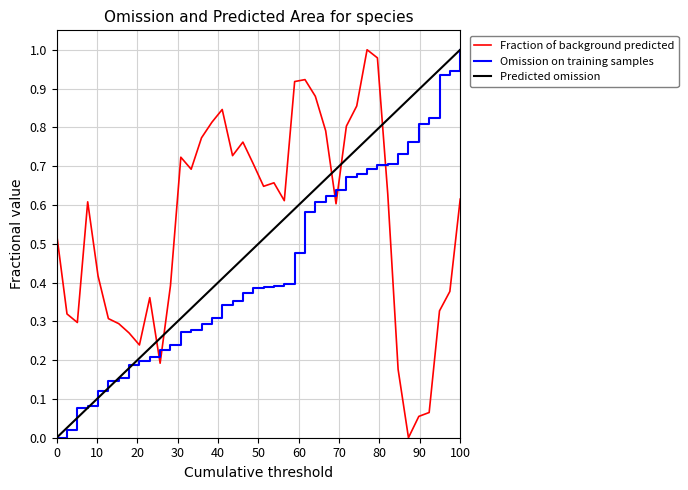

Which series has the largest total across all categories?

Fraction of background predicted